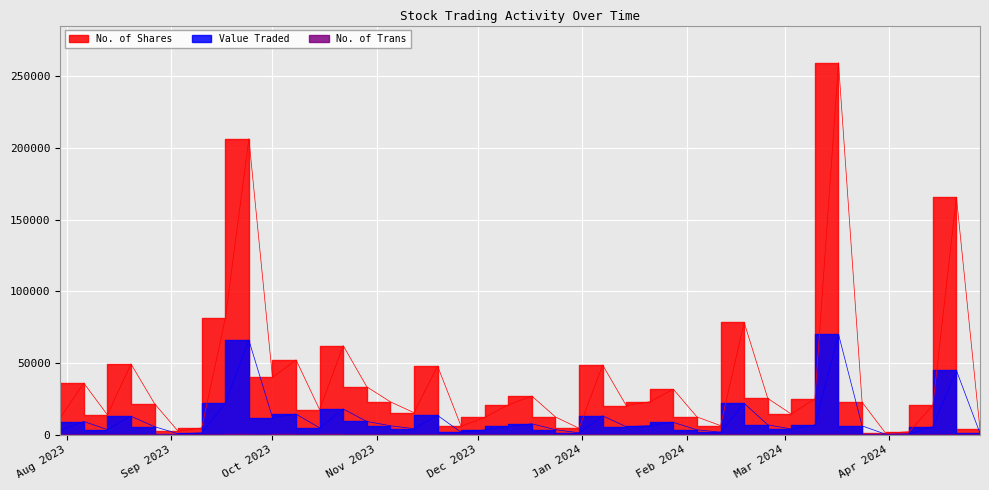

What is the difference between the maximum and minimum values in the No. of Shares series?

258481